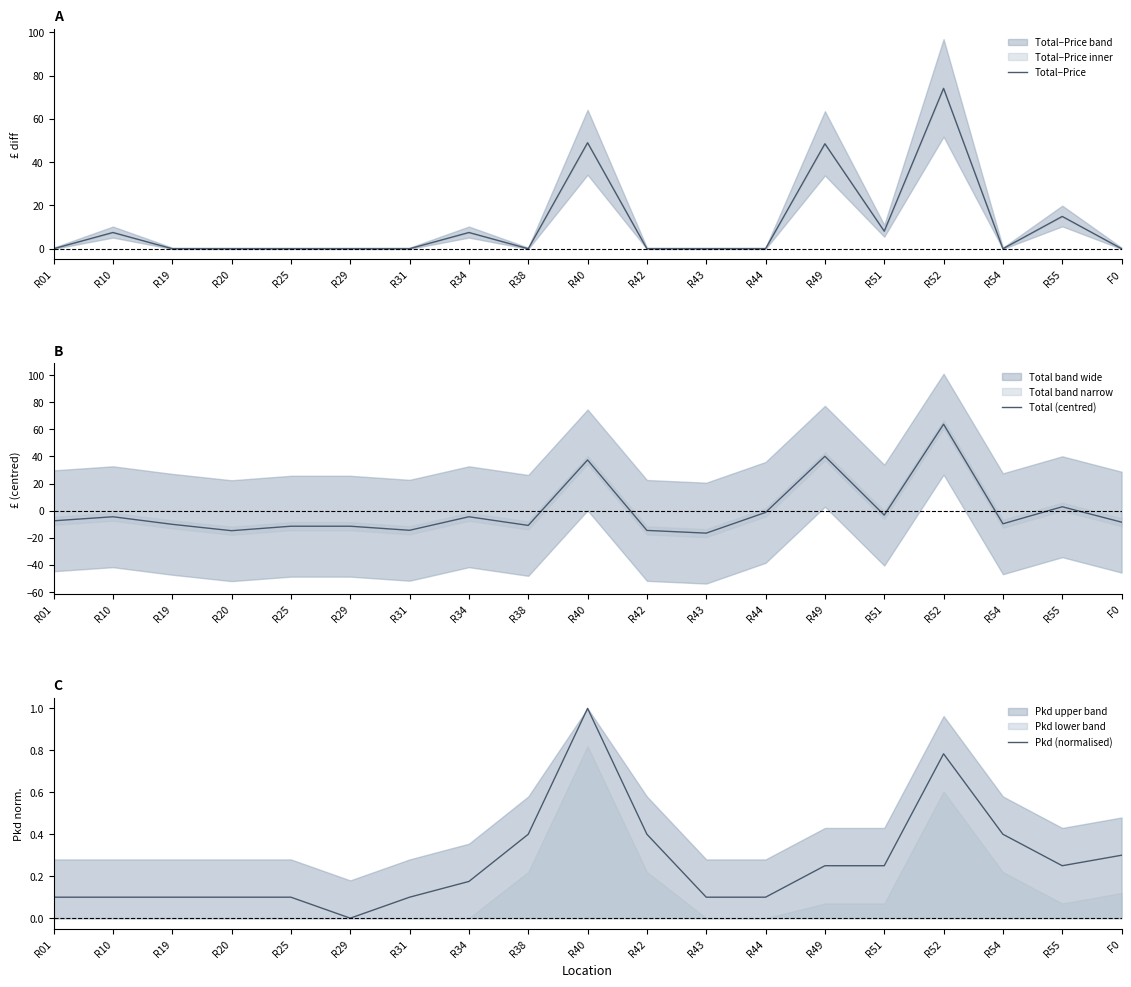

Reading left to right, extract all data points from this chart.

Total−Price: R01=0.0	R10=7.5	R19=0.0	R20=0.0	R25=0.0	R29=0.0	R31=0.0	R34=7.5	R38=0.0	R40=49.0	R42=0.0	R43=0.0	R44=0.0	R49=48.5	R51=8.1	R52=74.1	R54=0.0	R55=14.9	F0=0.0
Total (centred): R01=-7.5	R10=-4.5	R19=-10.1	R20=-14.8	R25=-11.5	R29=-11.5	R31=-14.5	R34=-4.5	R38=-10.9	R40=37.4	R42=-14.6	R43=-16.6	R44=-1.3	R49=40.1	R51=-3.3	R52=63.8	R54=-9.7	R55=2.9	F0=-8.5
Pkd (normalised): R01=0.1	R10=0.1	R19=0.1	R20=0.1	R25=0.1	R29=0.0	R31=0.1	R34=0.2	R38=0.4	R40=1.0	R42=0.4	R43=0.1	R44=0.1	R49=0.2	R51=0.2	R52=0.8	R54=0.4	R55=0.2	F0=0.3